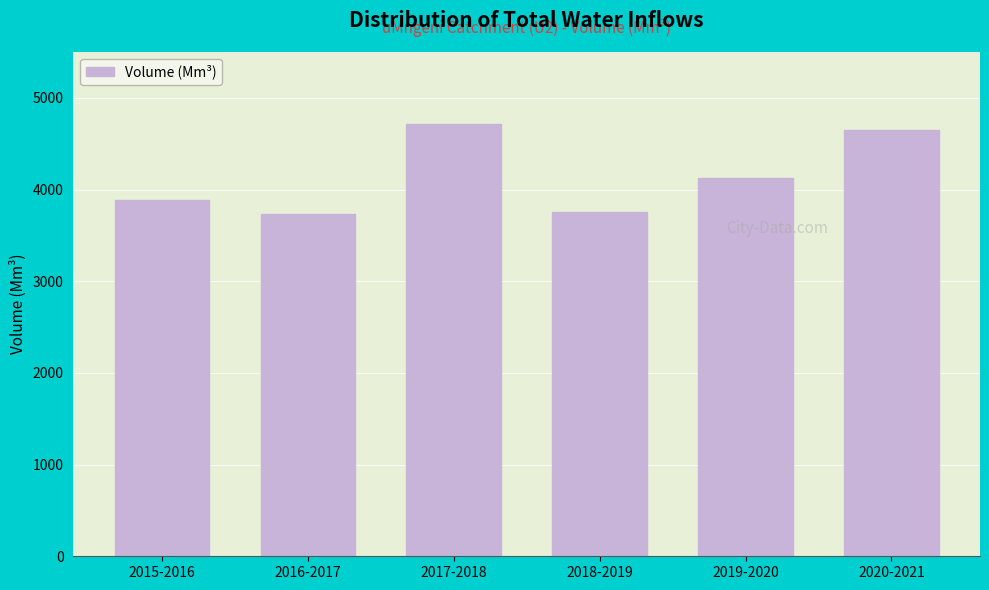

What is the greatest value displayed?

4713.6